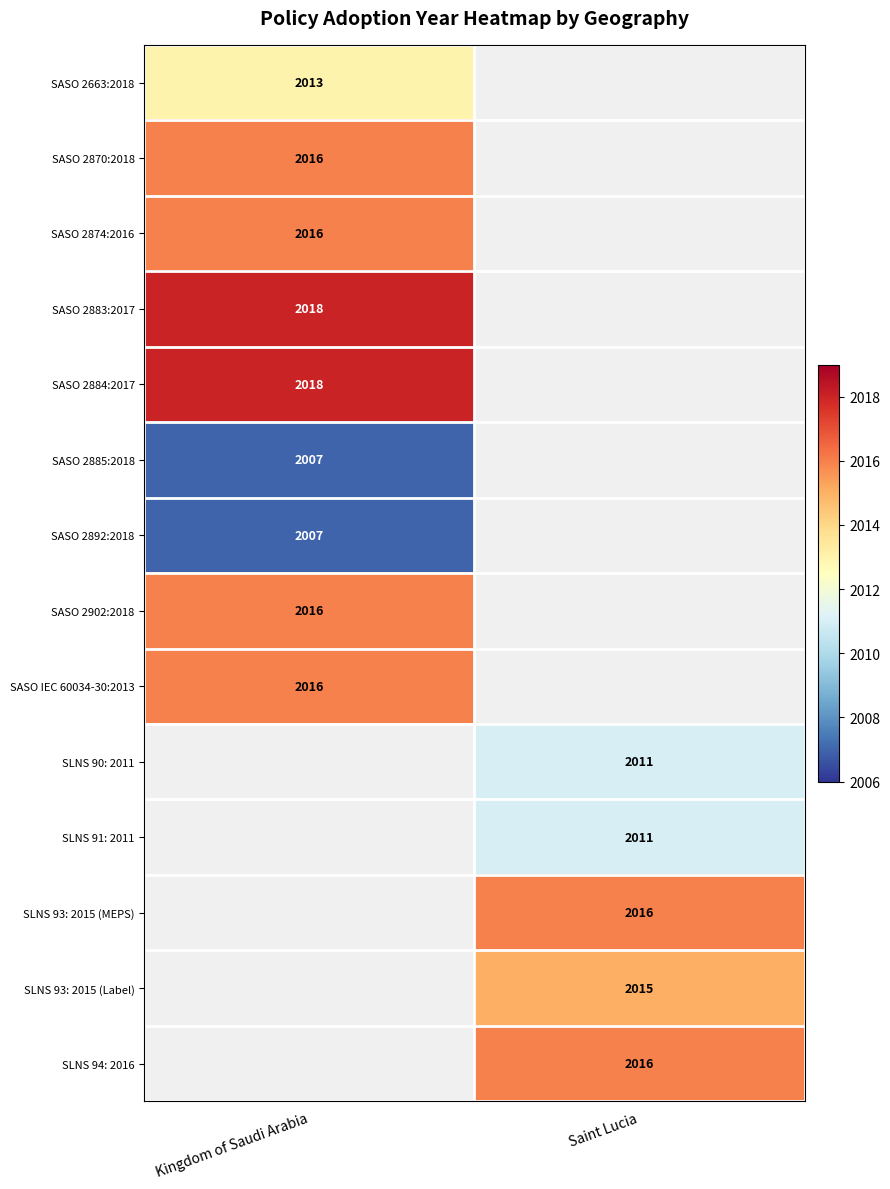

How many data points does each series have?

2